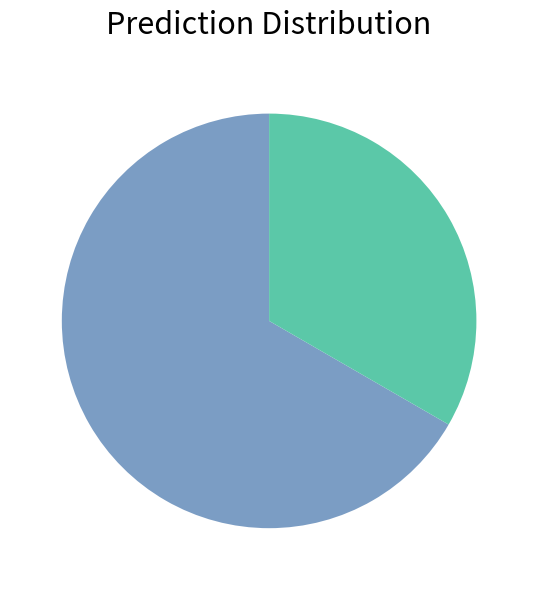

Is there any slice that represents more than half of the pie?

Yes